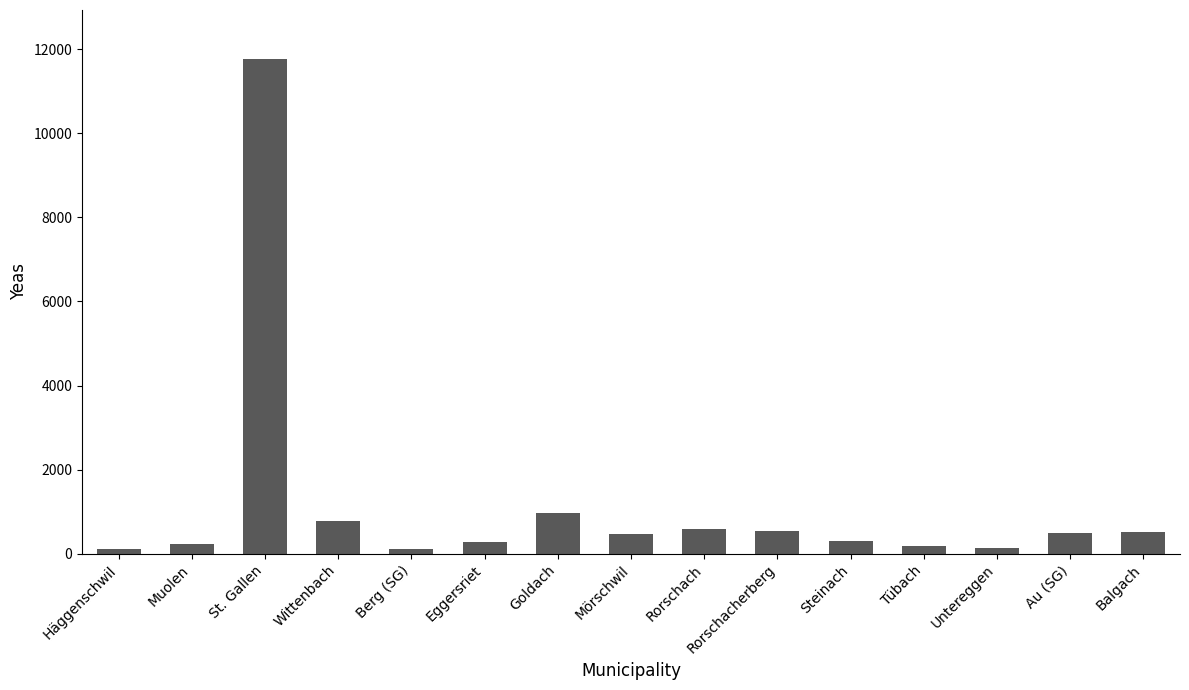

What is the difference between the maximum and minimum values?

11660